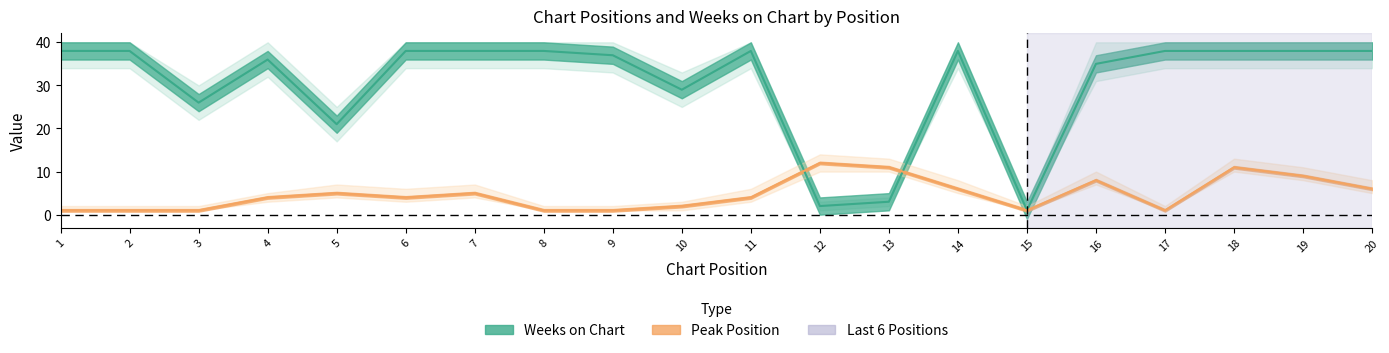

What is the total value across all series at 18?

49